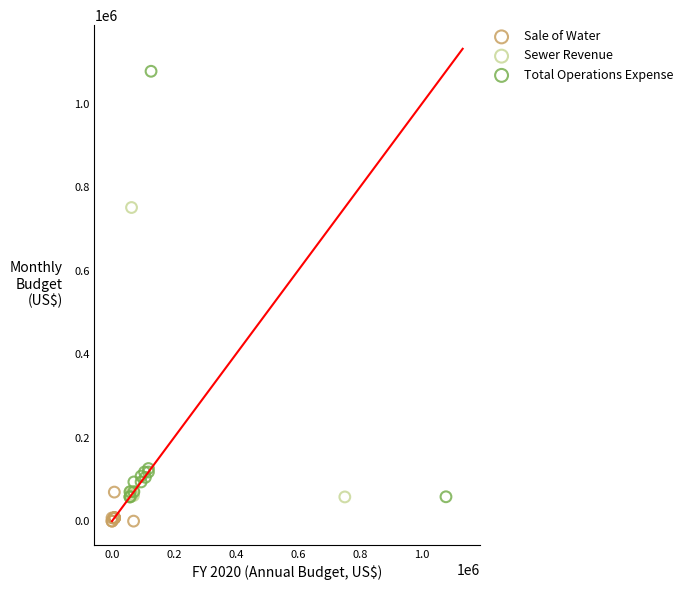

Which series reaches the minimum Y coordinate?

Sale of Water